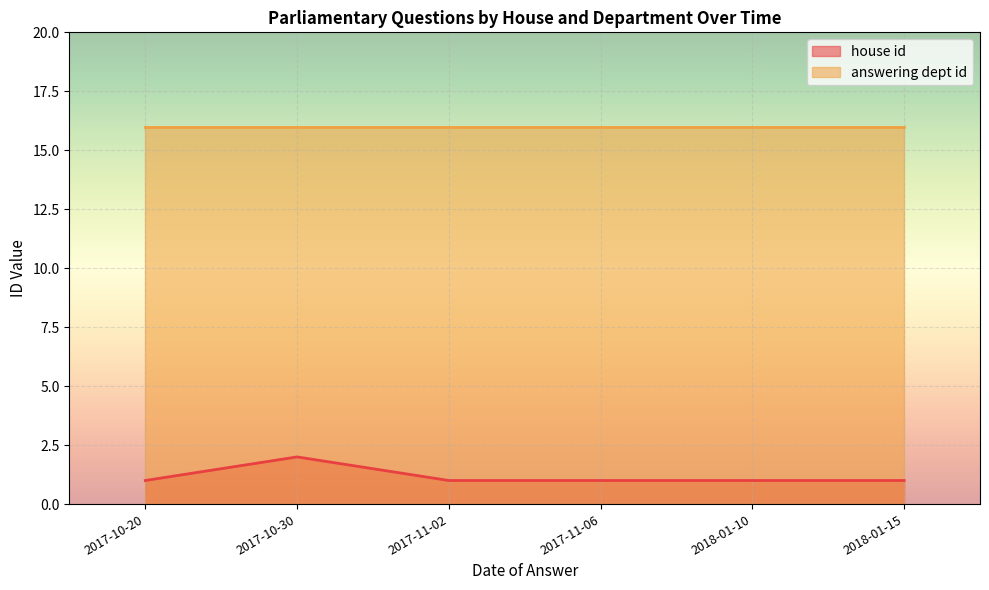

What are all the series names shown in the legend?

house id, answering dept id